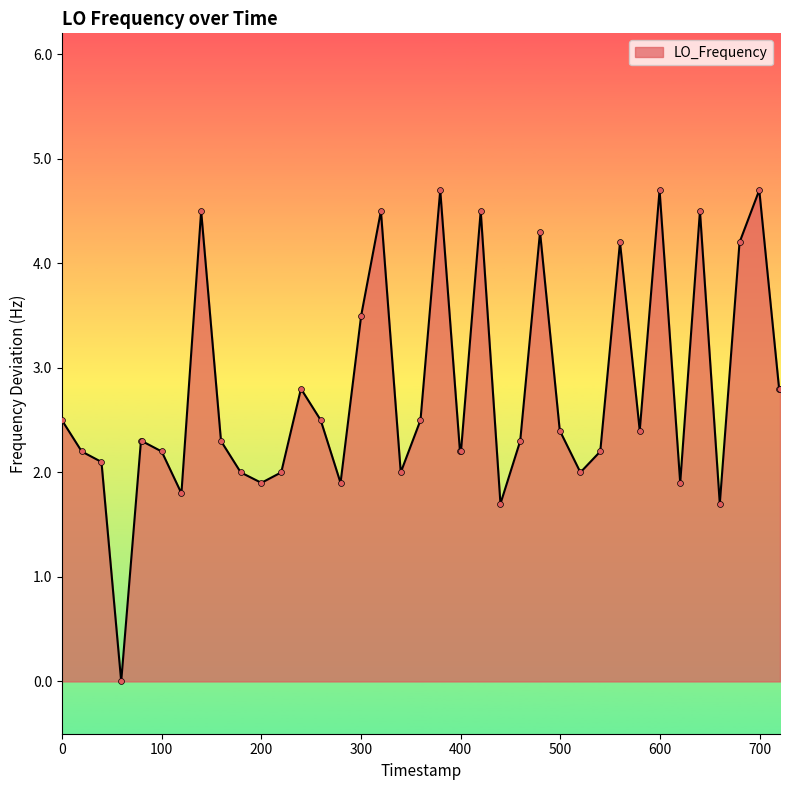

What is the maximum value shown in the chart?

4.7